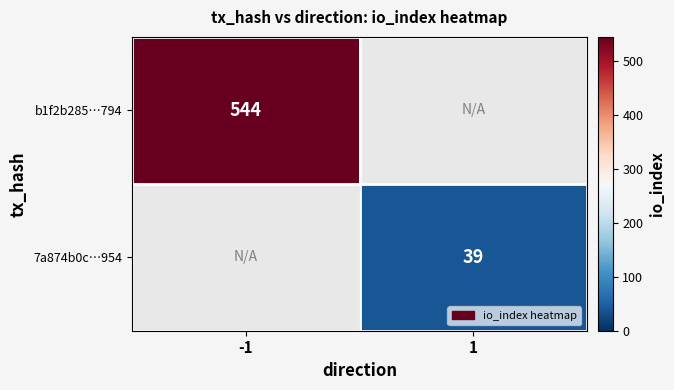

True or false: b1f2b285…794 has a value of 544 at -1.

True